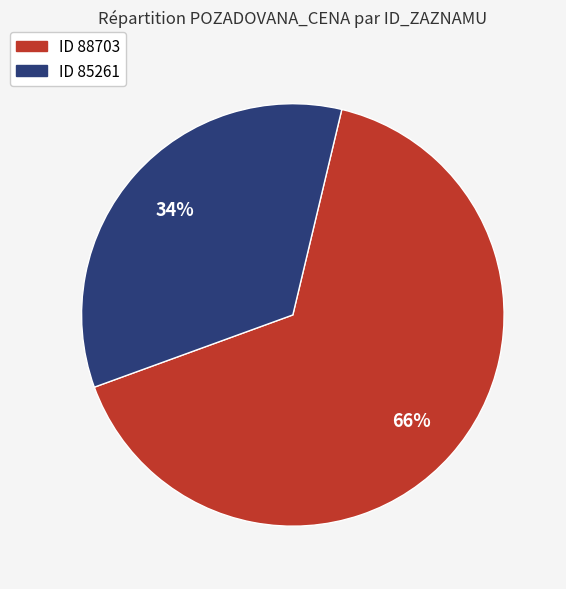

Does any single category account for the majority?

Yes